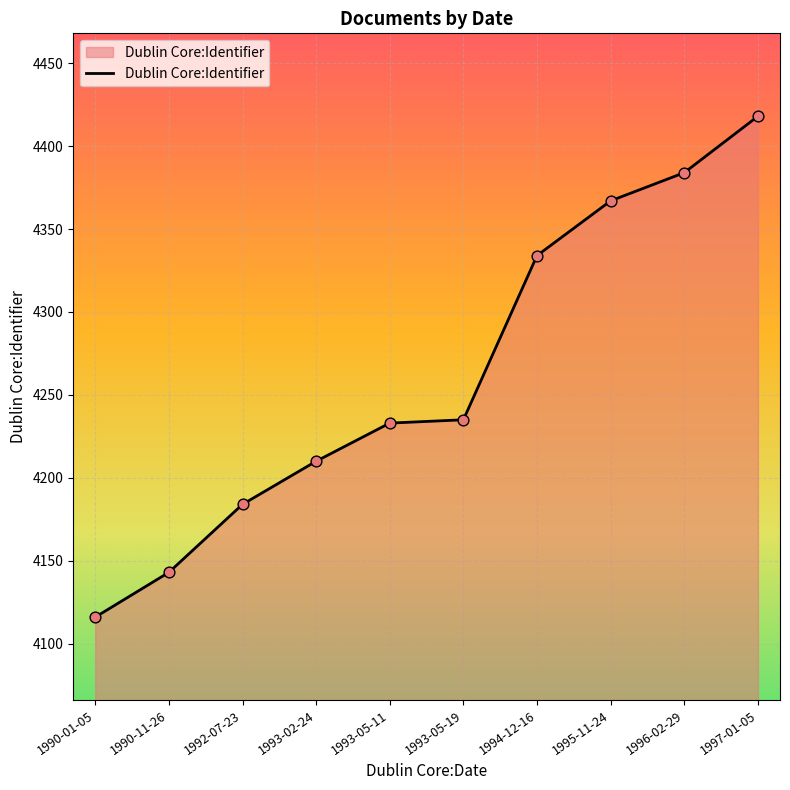

What is the change in value from 1995-11-24 to 1997-01-05?

+51